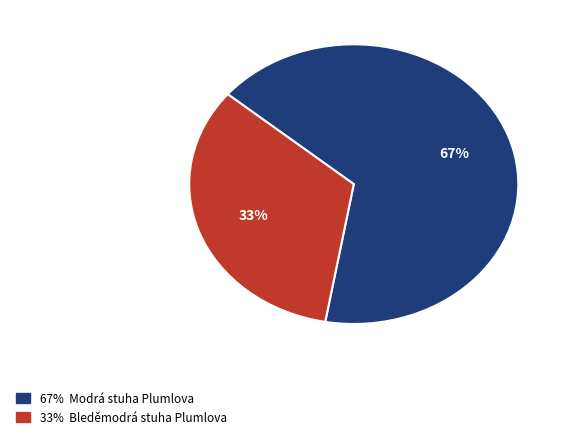

Is there a majority slice in this chart?

Yes